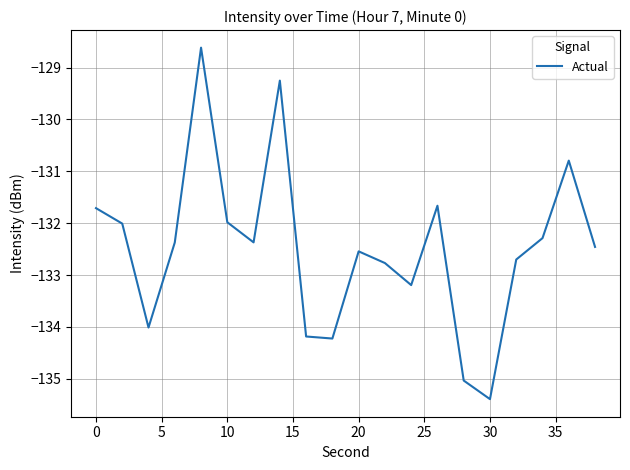

What is the smallest value displayed?

-135.4